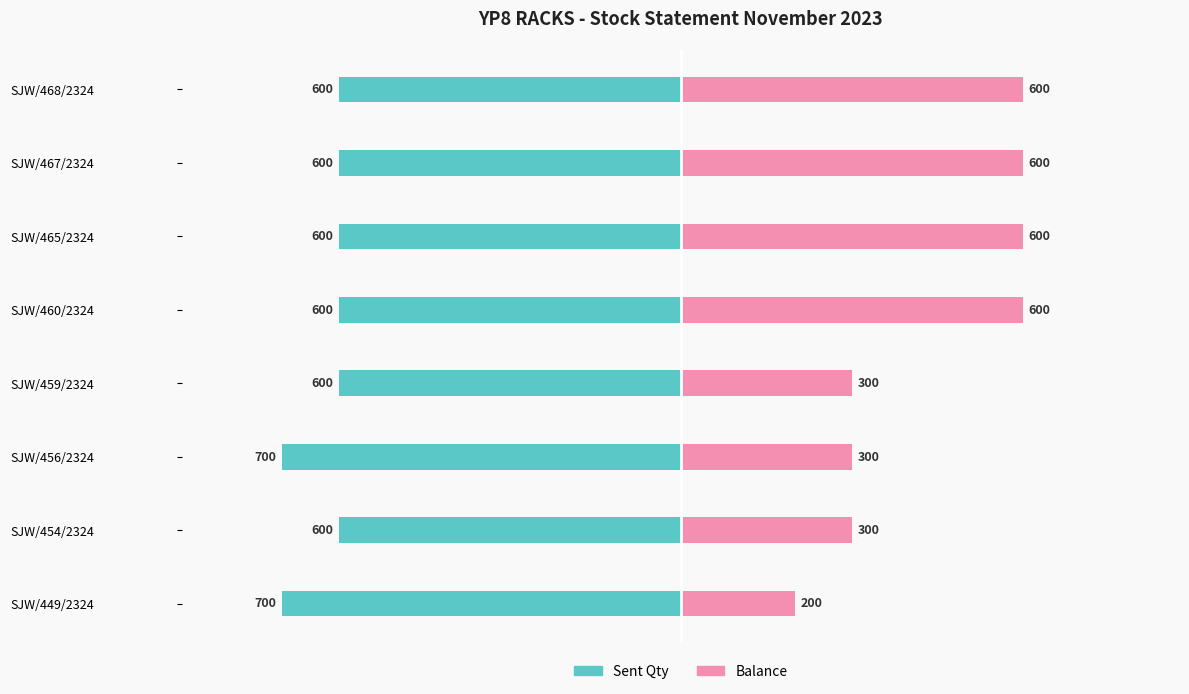

How many bars are there in each group?

2